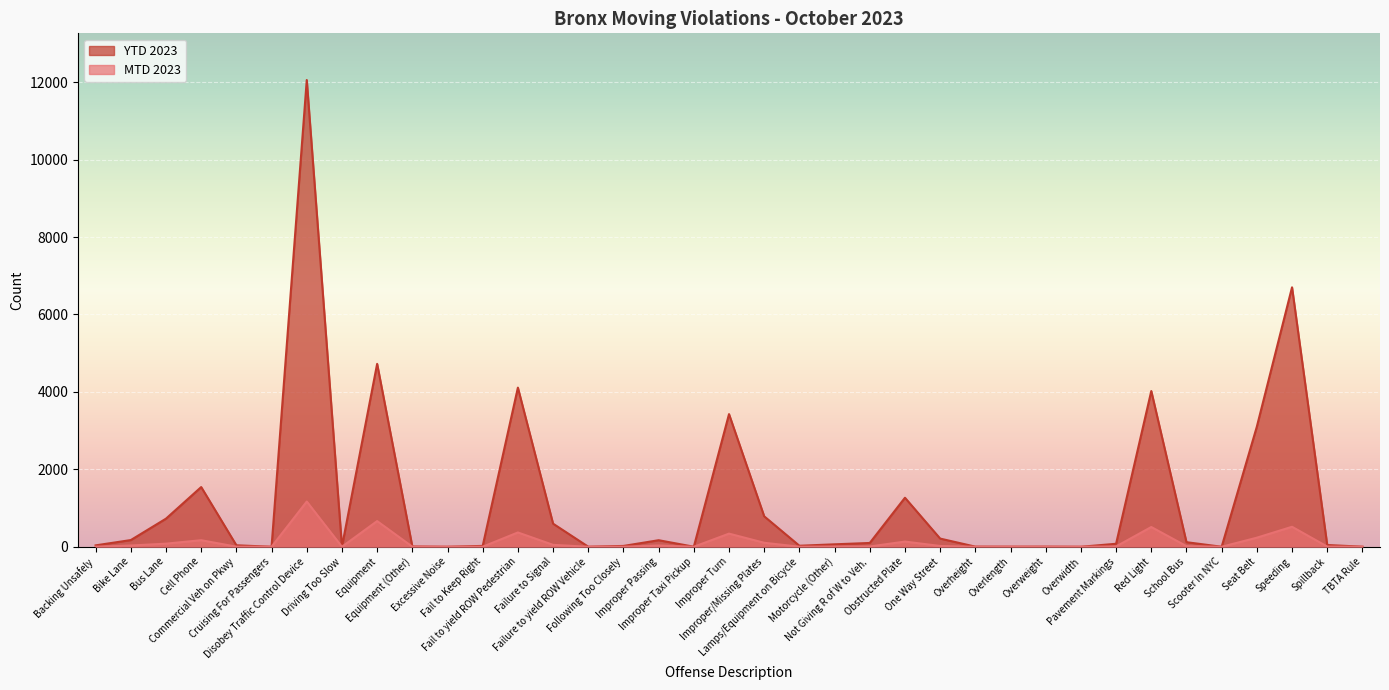

True or false: YTD 2023 and MTD 2023 intersect in this chart.

False